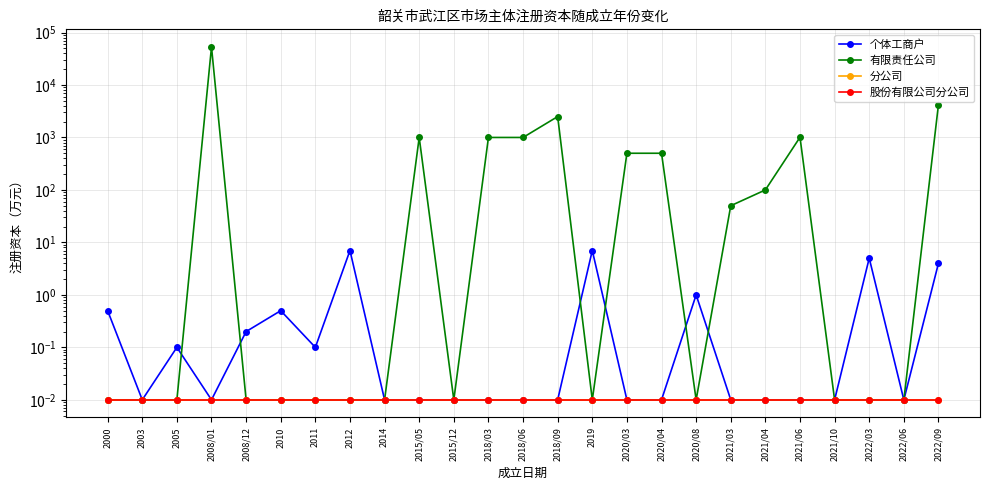

Which has a higher value, 2014 or 2019?

2019